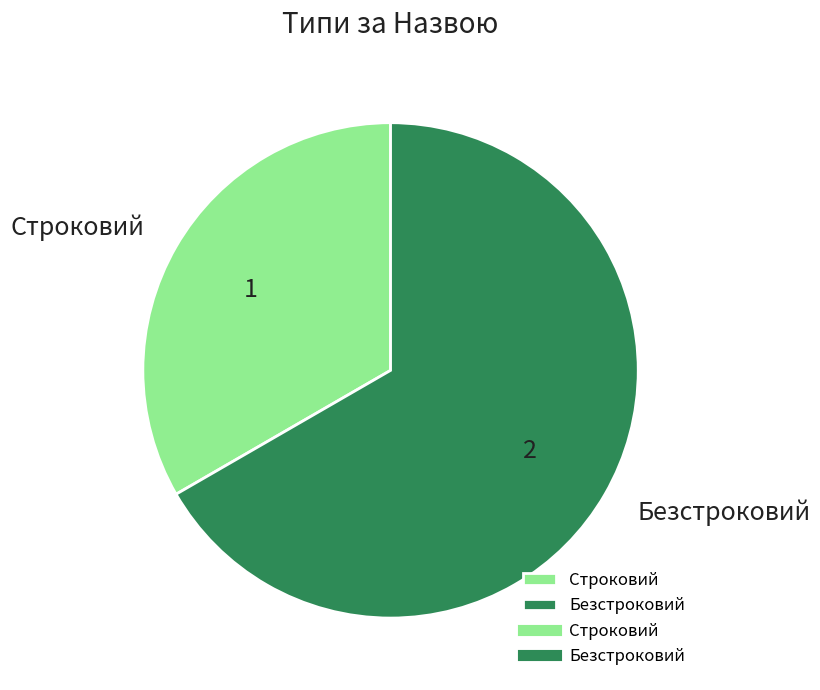

What is the smallest slice in the pie chart?

Строковий